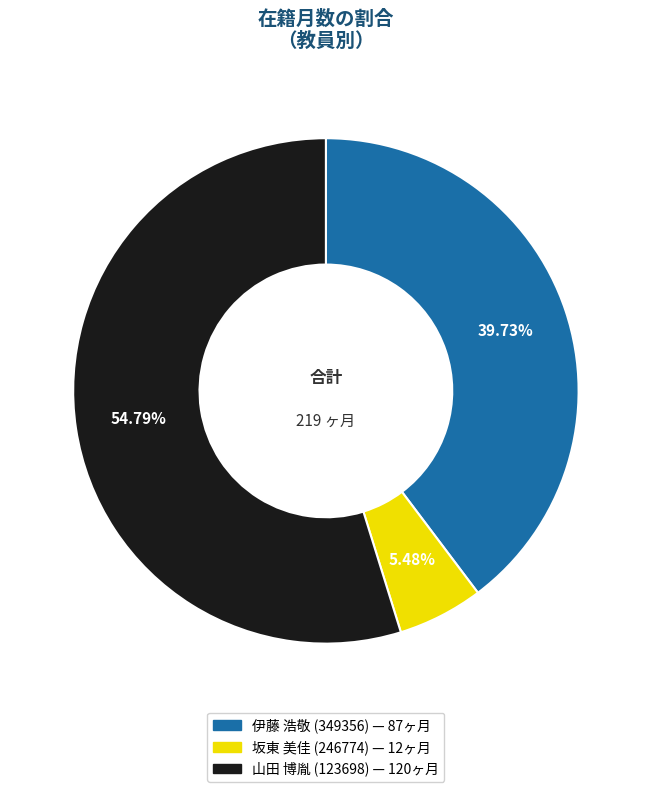

True or false: 坂東 美佳 (246774) accounts for 1% of the total.

False